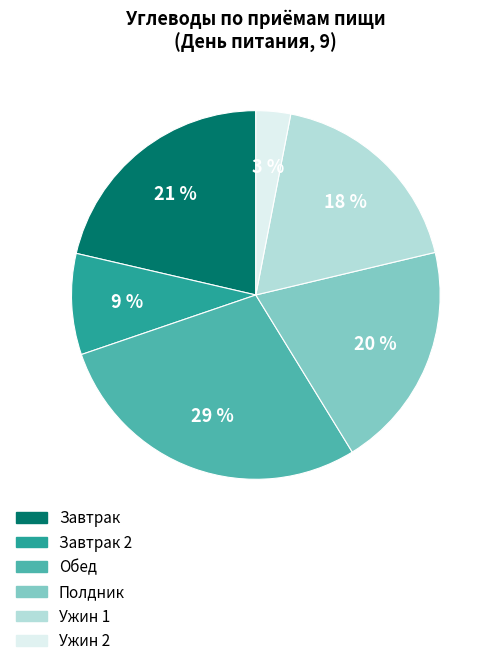

To the nearest percent, what is the average slice percentage?

17%